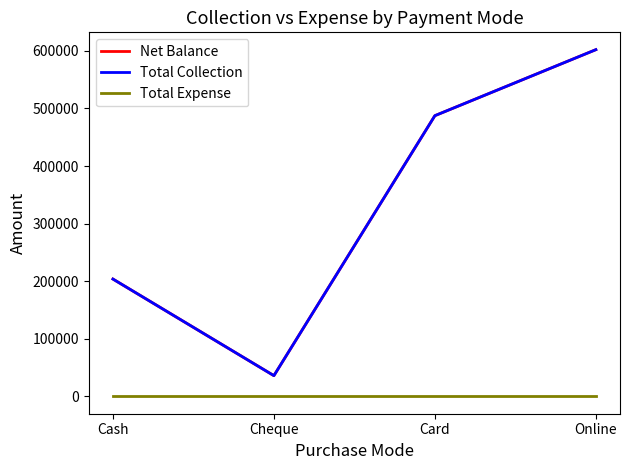

What is the sum of all Net Balance values?

1329244